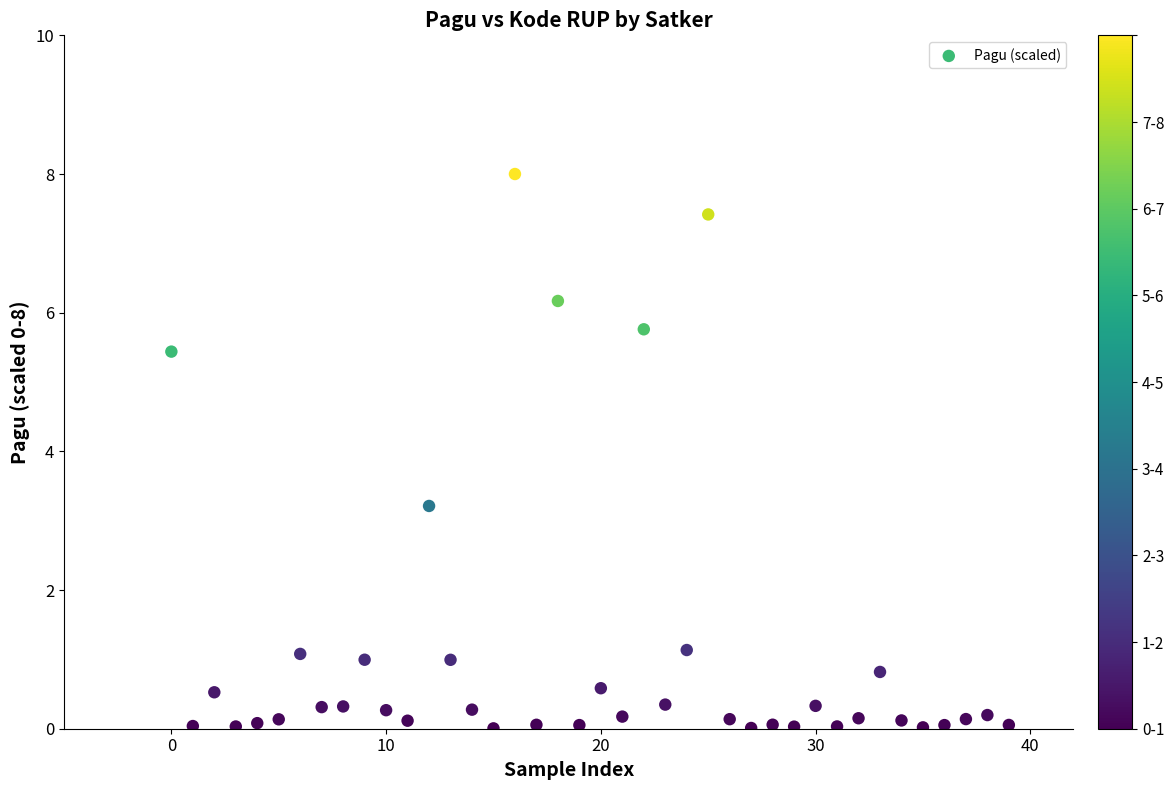

What is the range of Y values (max minus min)?

8.0